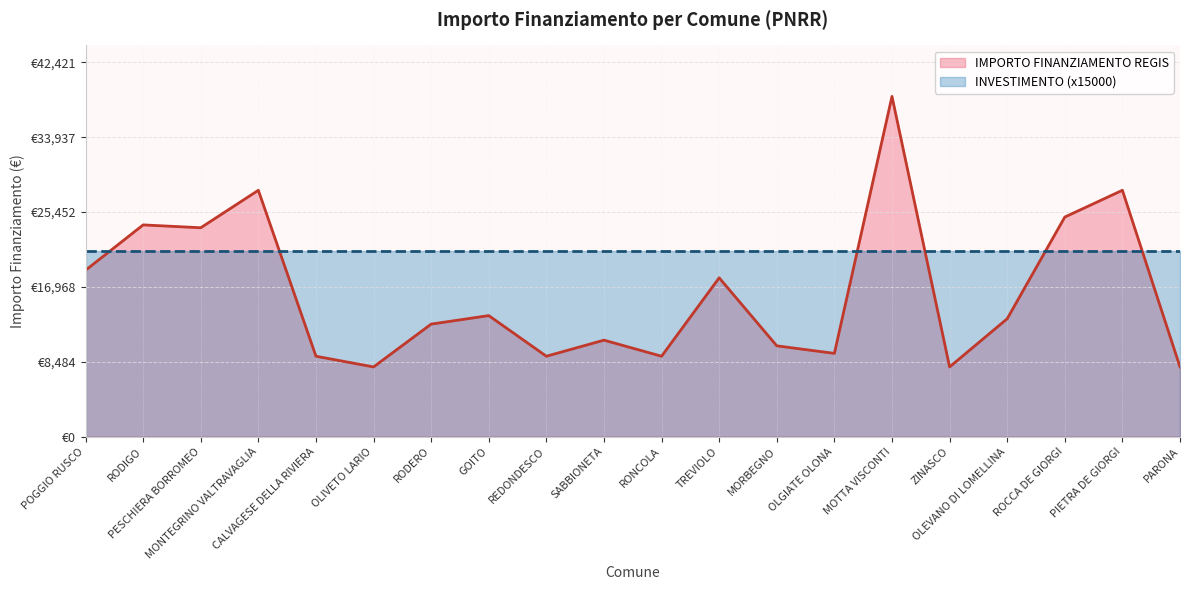

What is the maximum value shown in the chart?

38565